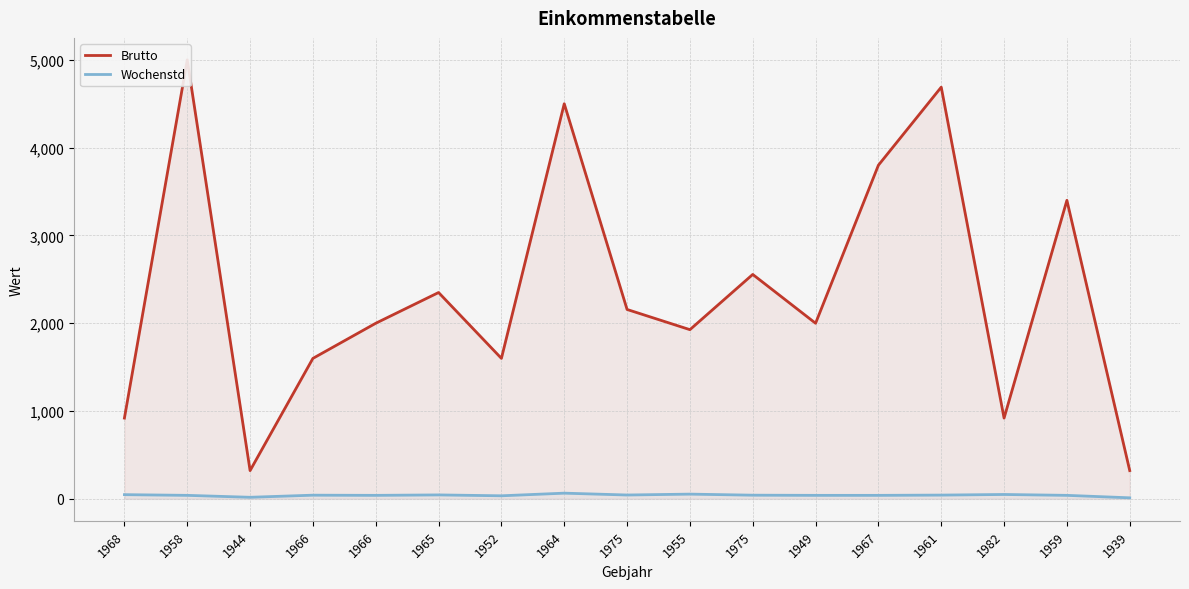

Rank the categories by Wochenstd value from highest to lowest.

1964, 1955, 1982, 1968, 1965, 1975, 1961, 1966, 1975, 1958, 1966, 1949, 1967, 1959, 1952, 1944, 1939